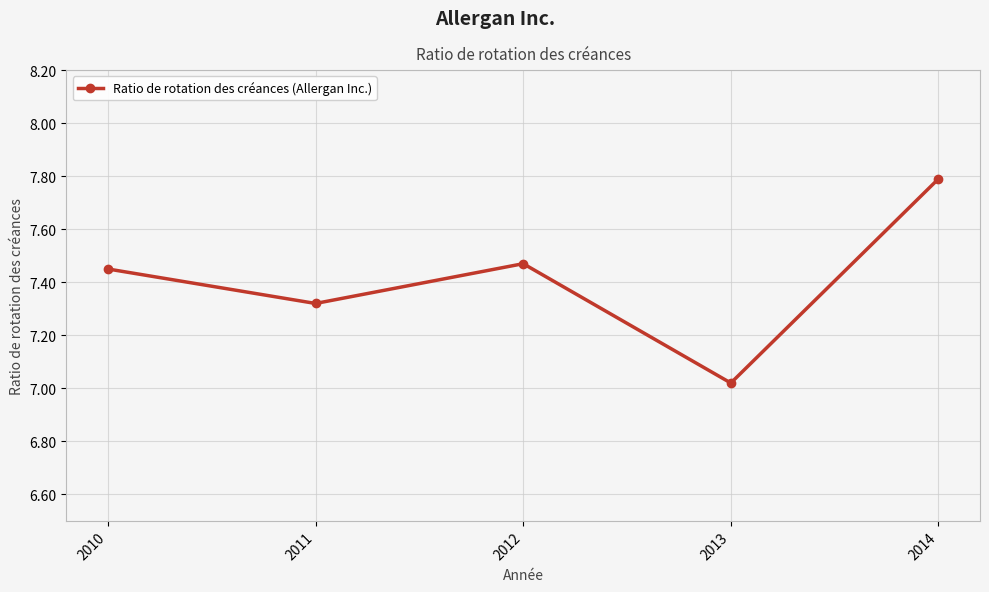

What is the change in value from 2011 to 2013?

-0.3